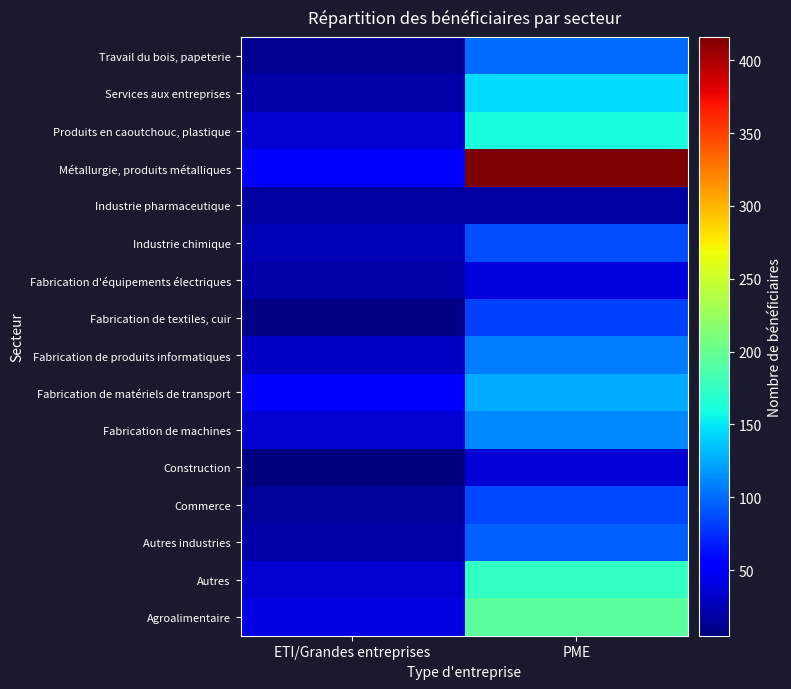

At which category is the sum across all series the highest?

PME